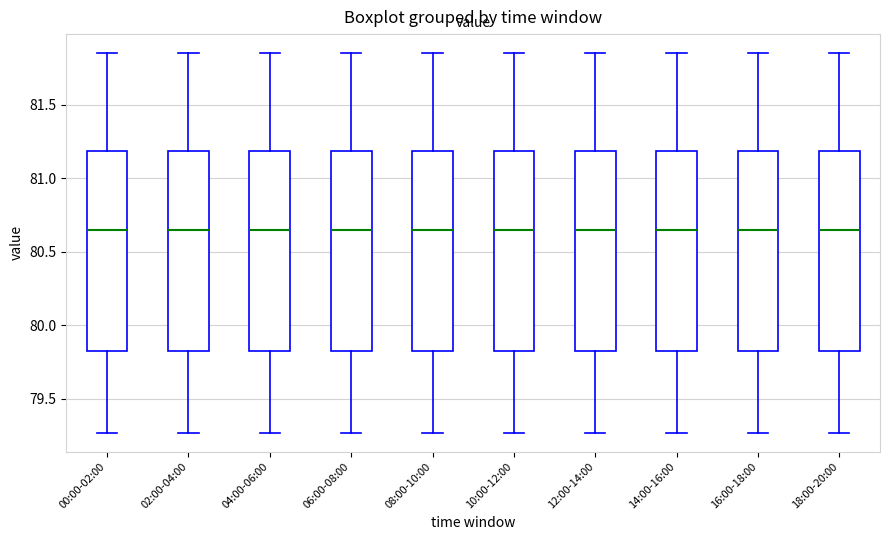

Reading left to right, read every box against the y-axis: the position of its median line, the range the box covers, and the ends of its whiskers. The values are not printed on the chart, so give them approximately, as read against the axis.

00:00-02:00: median 80.65, box 79.85 to 81.20, whiskers 79.25 to 81.85
02:00-04:00: median 80.65, box 79.85 to 81.20, whiskers 79.25 to 81.85
04:00-06:00: median 80.65, box 79.85 to 81.20, whiskers 79.25 to 81.85
06:00-08:00: median 80.65, box 79.85 to 81.20, whiskers 79.25 to 81.85
08:00-10:00: median 80.65, box 79.85 to 81.20, whiskers 79.25 to 81.85
10:00-12:00: median 80.65, box 79.85 to 81.20, whiskers 79.25 to 81.85
12:00-14:00: median 80.65, box 79.85 to 81.20, whiskers 79.25 to 81.85
14:00-16:00: median 80.65, box 79.85 to 81.20, whiskers 79.25 to 81.85
16:00-18:00: median 80.65, box 79.85 to 81.20, whiskers 79.25 to 81.85
18:00-20:00: median 80.65, box 79.85 to 81.20, whiskers 79.25 to 81.85